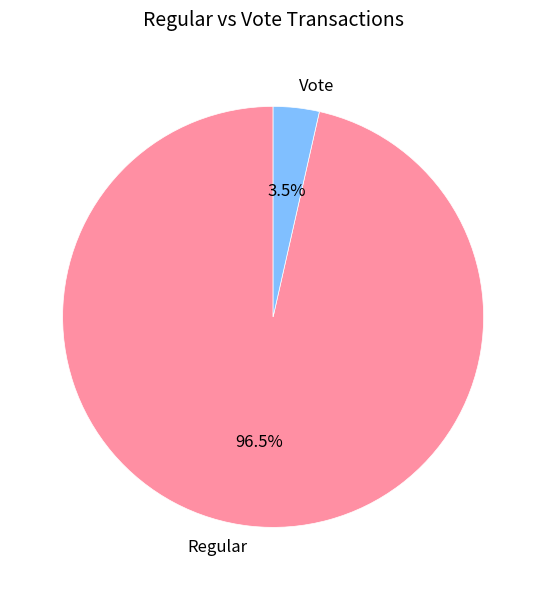

Which category has the biggest portion of the pie?

Regular